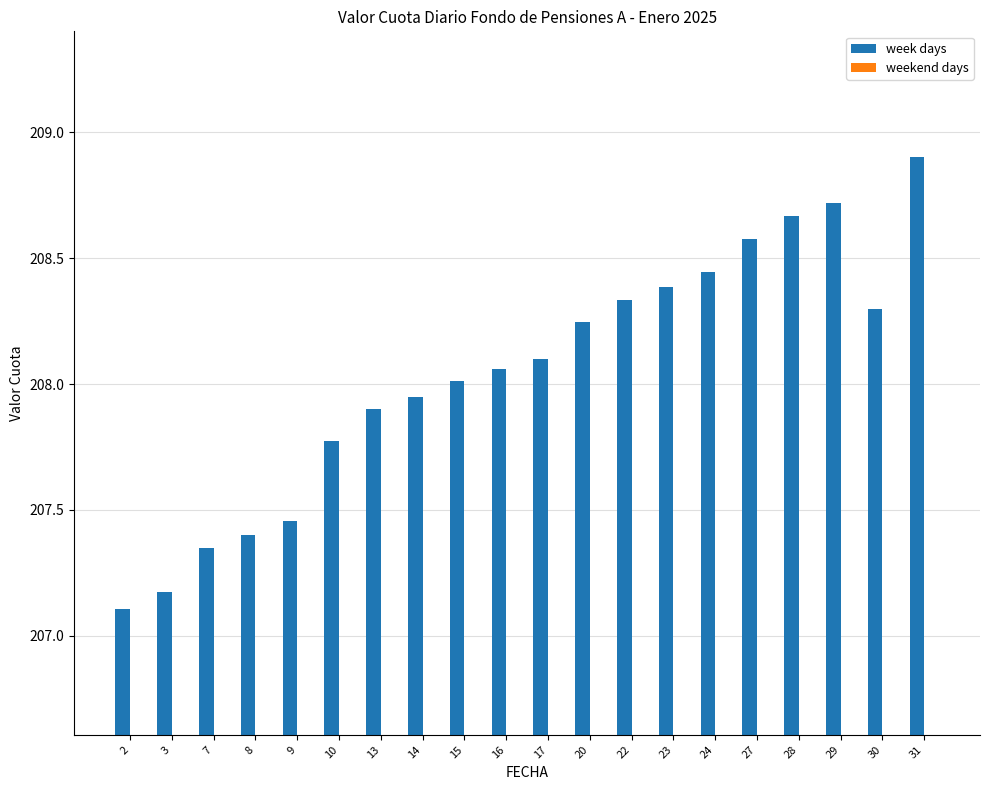

Between 8 and 13, which is larger?

13